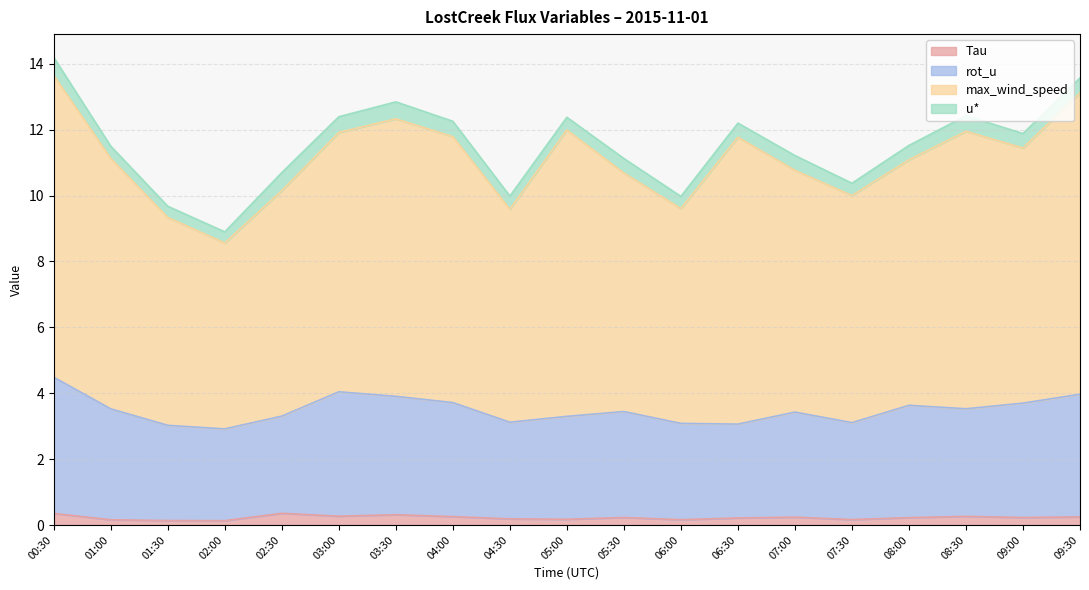

What is the sum of all u* values?

8.2